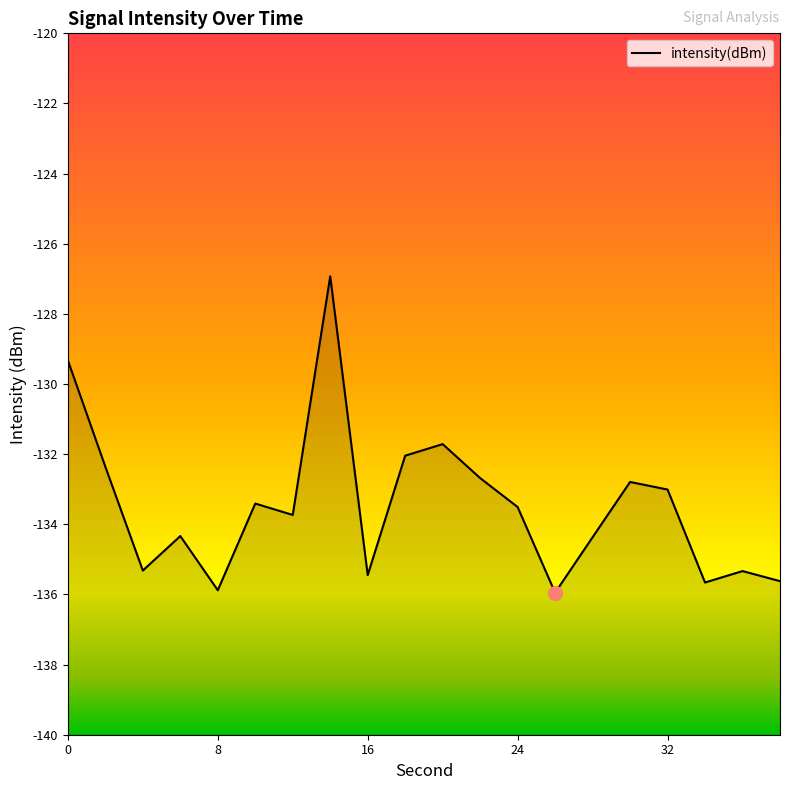

Where is the first local maximum?

6